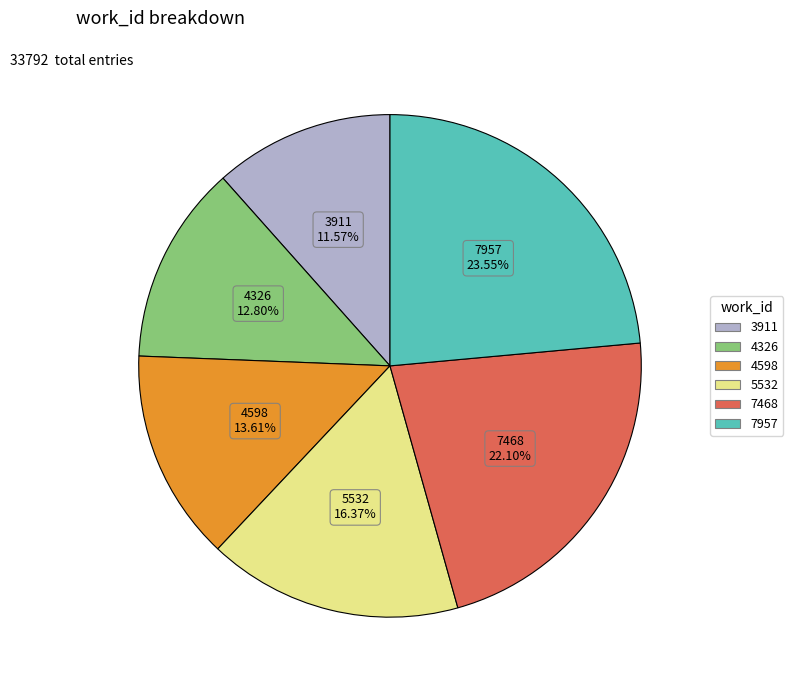

Is there any slice that represents more than half of the pie?

No